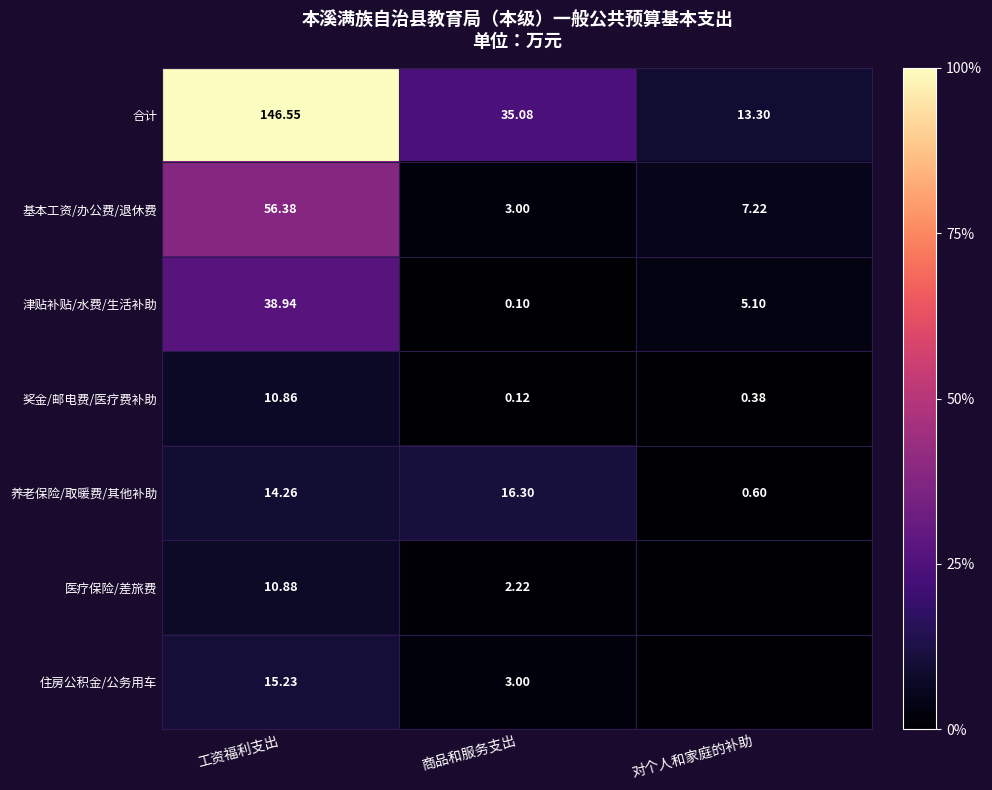

Where is 奖金/邮电费/医疗费补助 nearest to the value 5?

对个人和家庭的补助